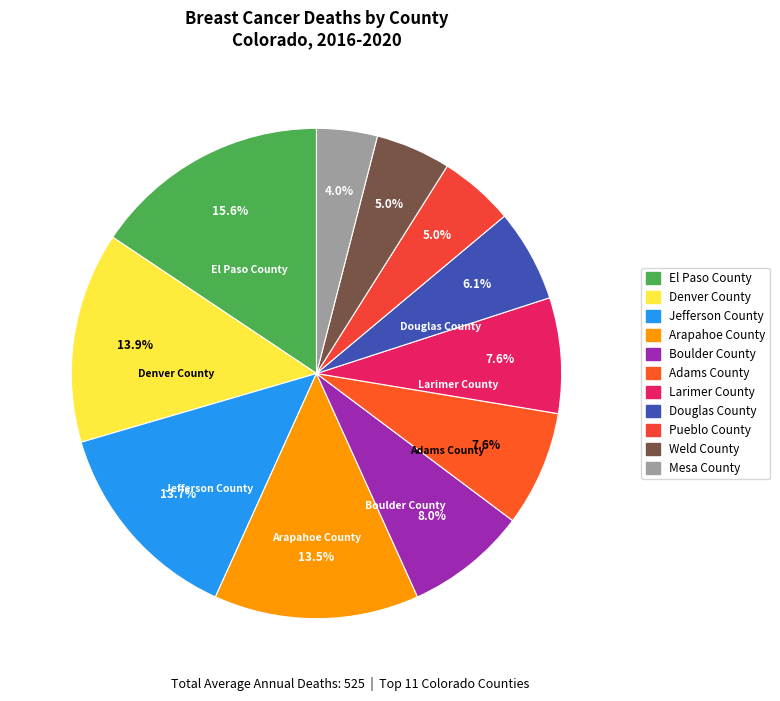

Count the number of slices in the pie.

11